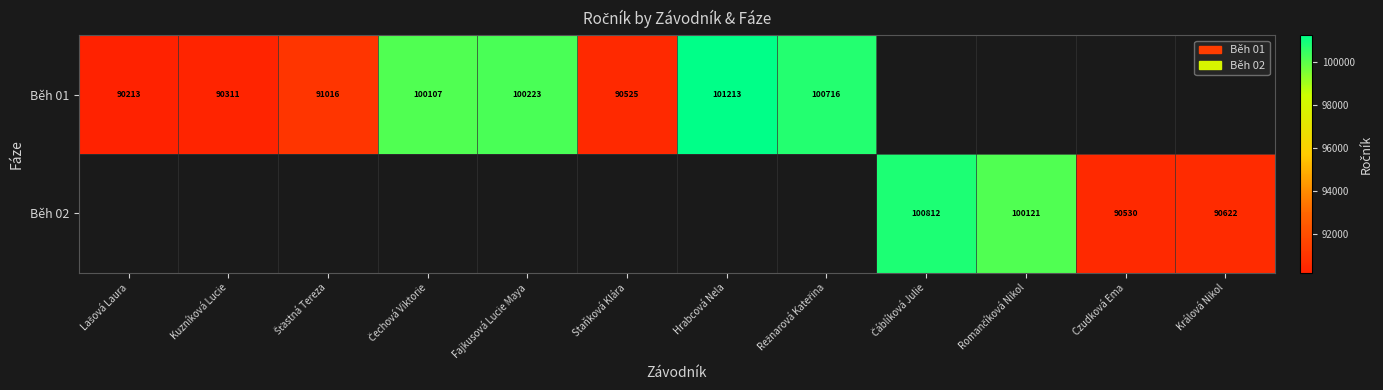

The value of Běh 02 at Králová Nikol is 90622. True or false?

True